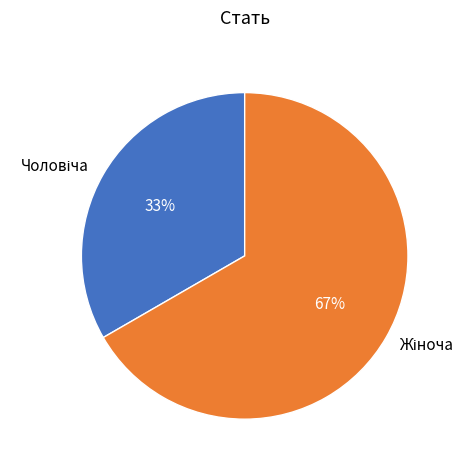

How many slices are in this pie chart?

2